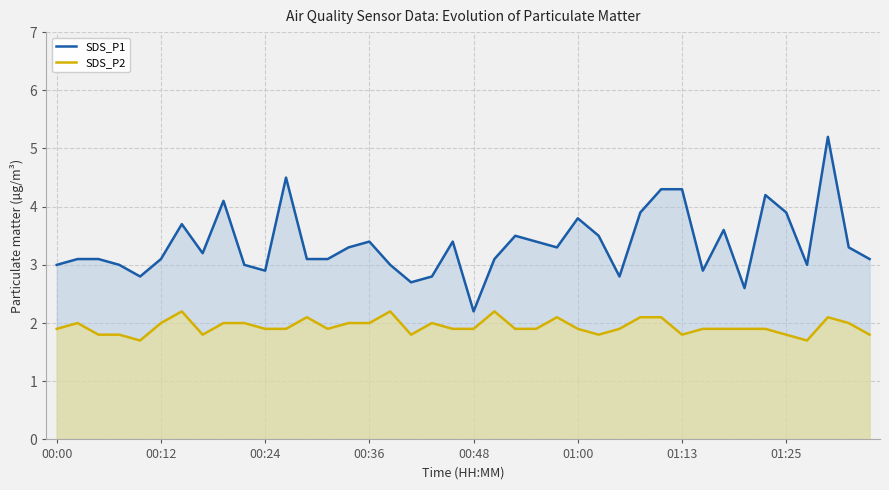

True or false: SDS_P2 and SDS_P1 intersect in this chart.

False